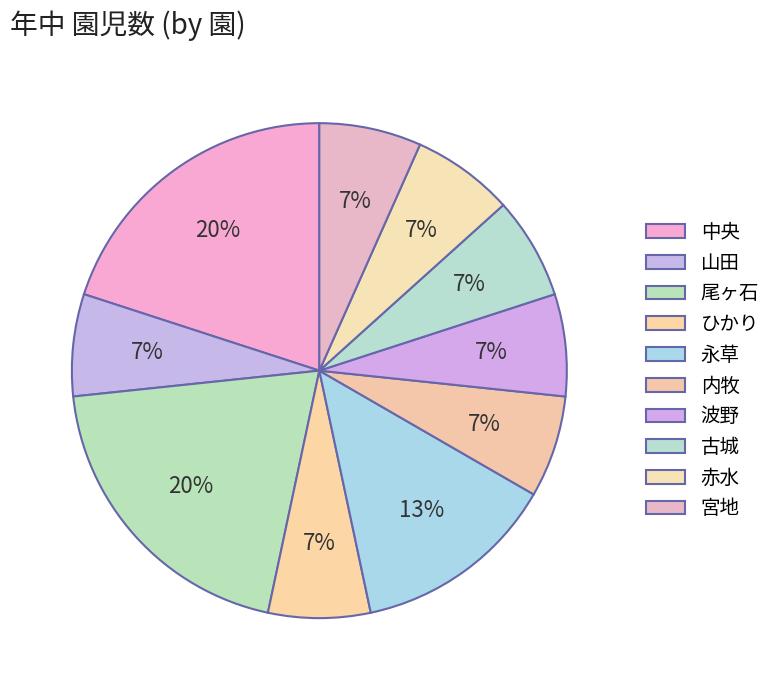

Is it true that 赤水 is 1% of the pie?

False